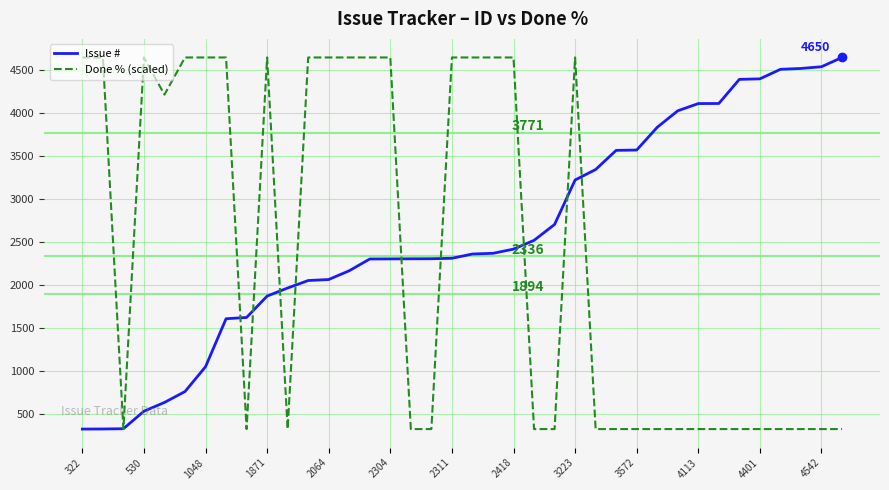

How many lines are shown in the chart?

2